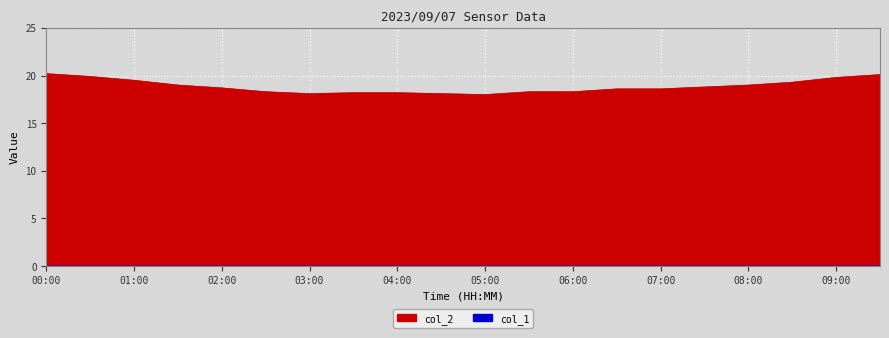

Is it true that the value at 02:30 is 31.6?

False